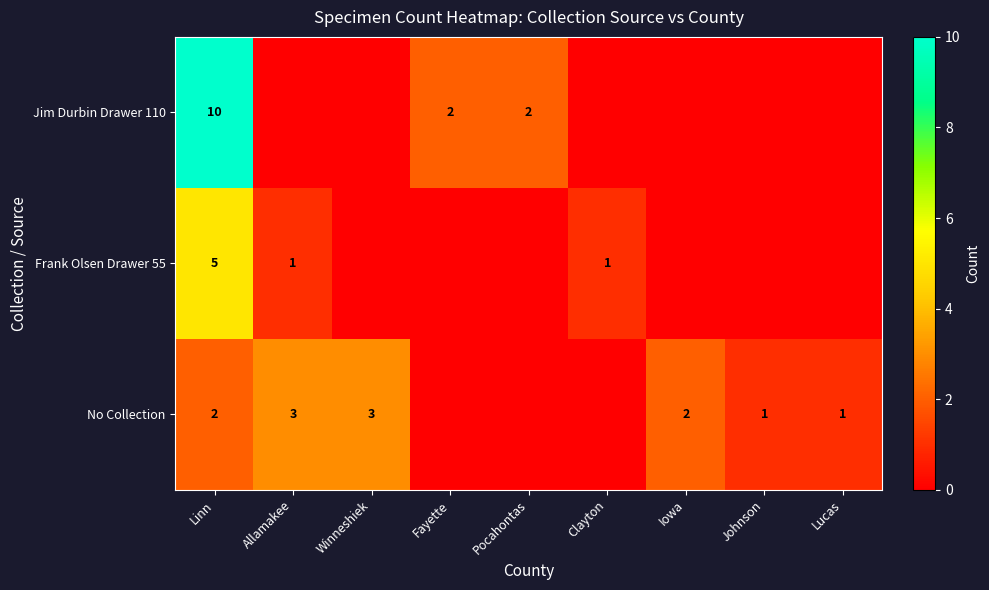

What is the total value across all series at Fayette?

2